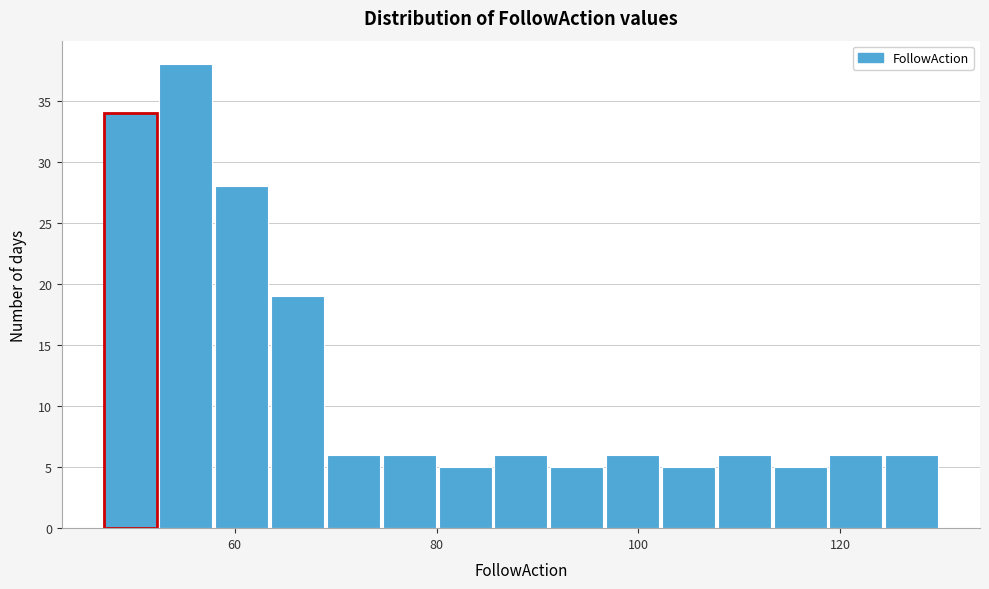

Read against the x-axis, roughly where is the centre of the tallest bar?

56